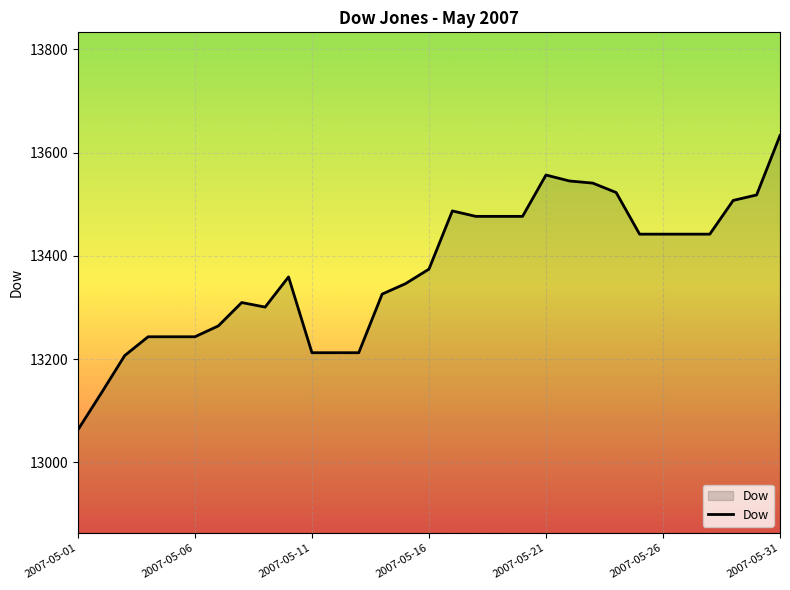

How many lines are shown in the chart?

1